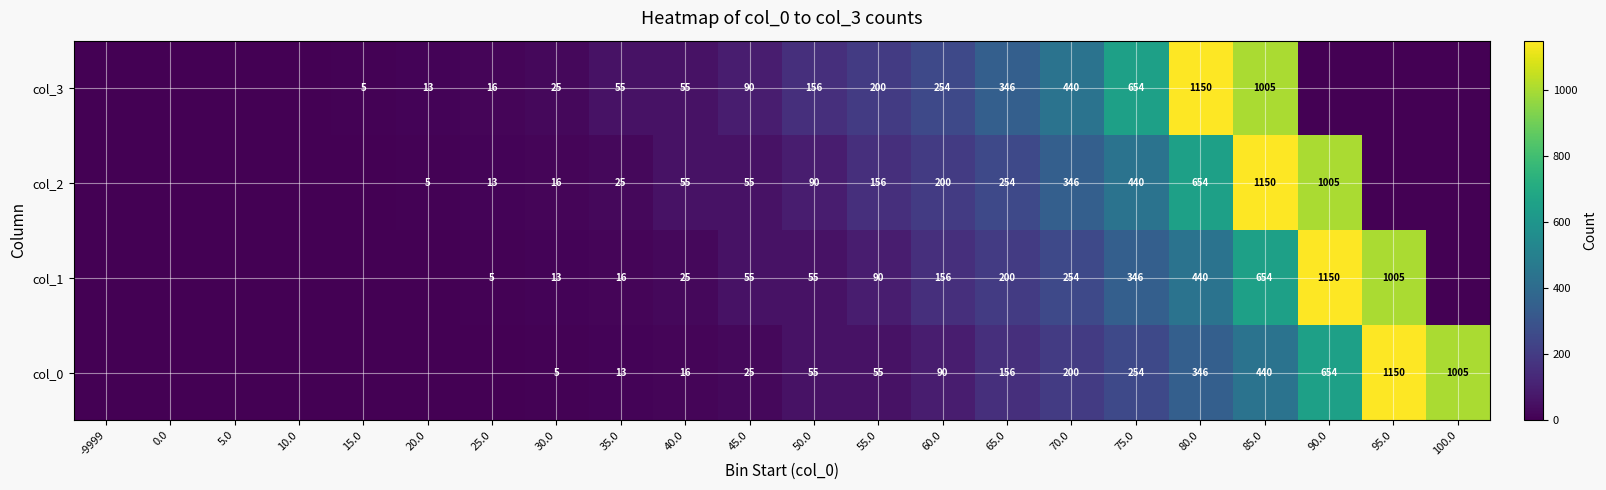

What is the spread (max minus min) of values at 40.0?

39